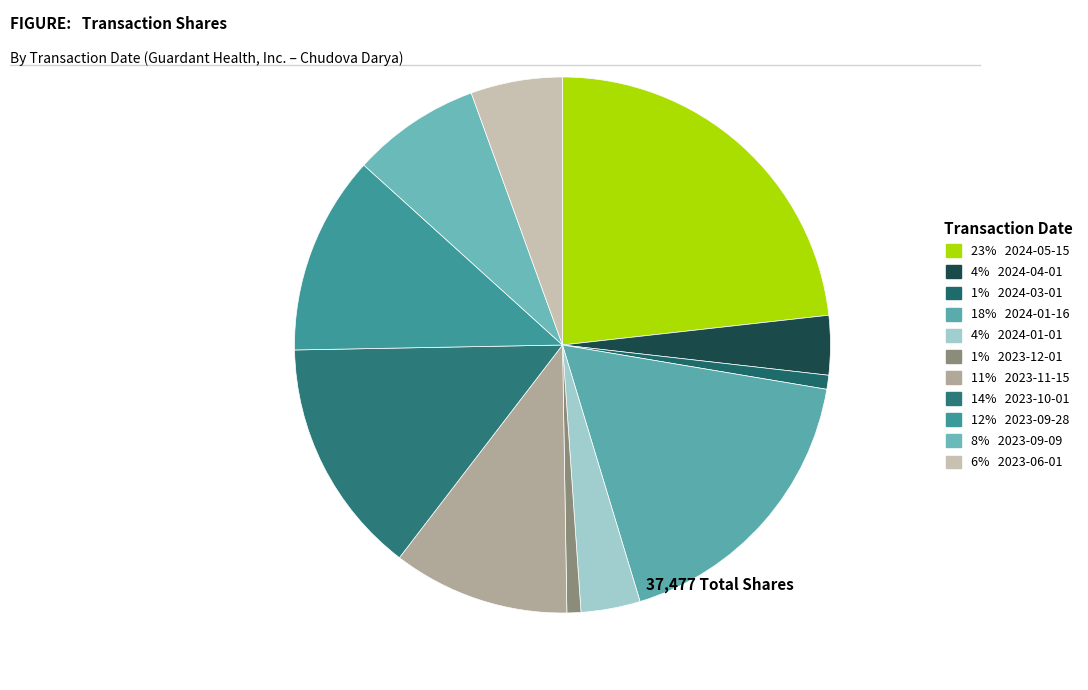

How many slices are in this pie chart?

11